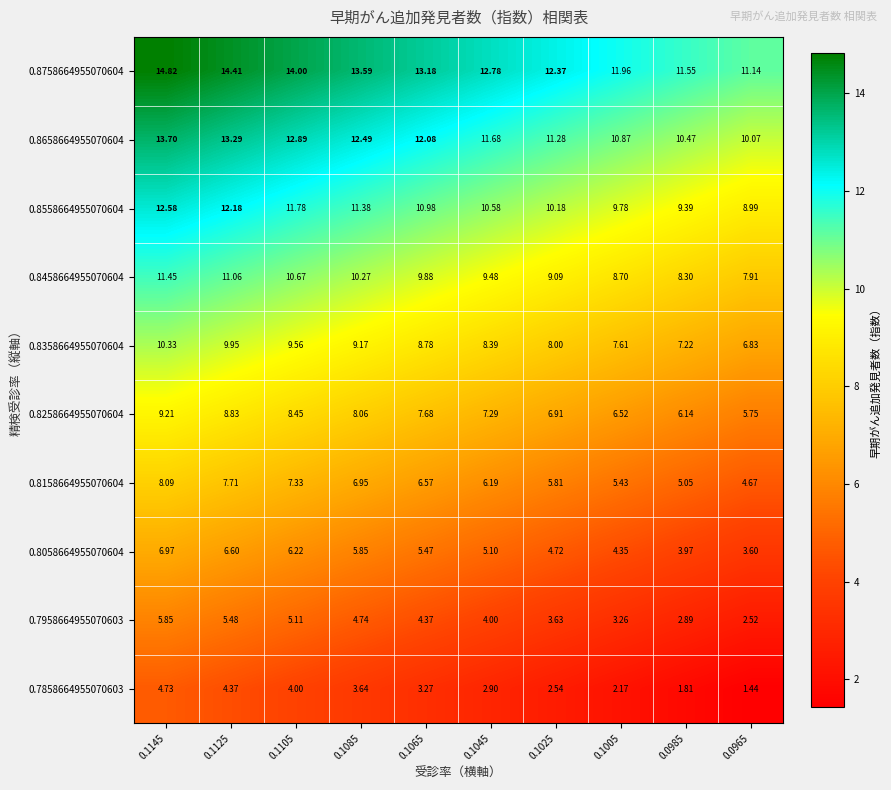

Is the value of 0.8058664955070604 at 0.1045 greater than the value of 0.8458664955070604 at 0.1045?

No